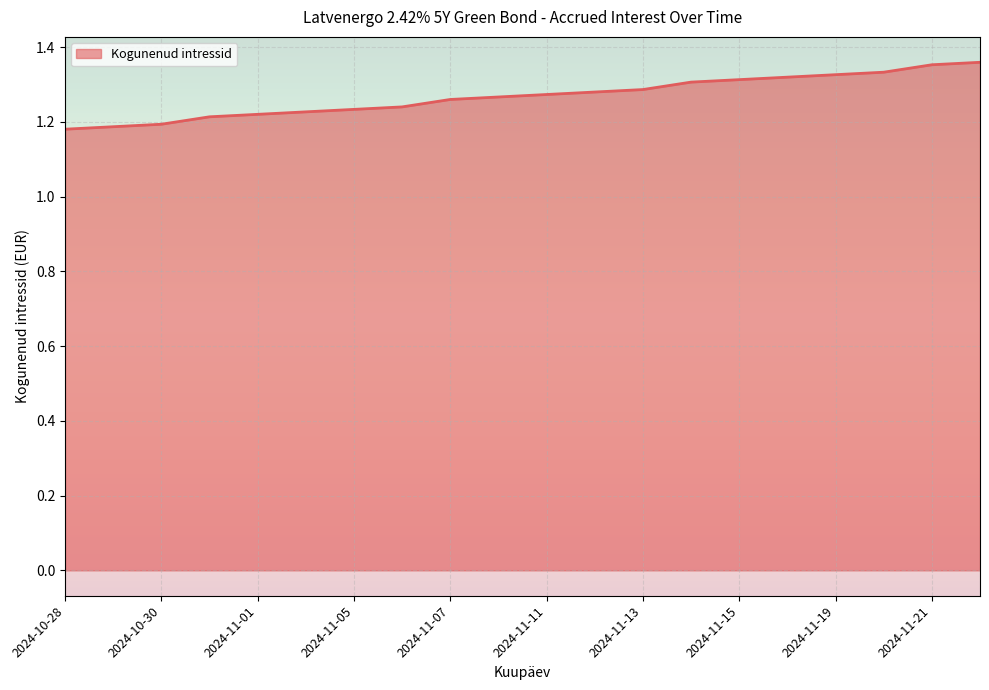

Does the chart have visible grid lines?

Yes